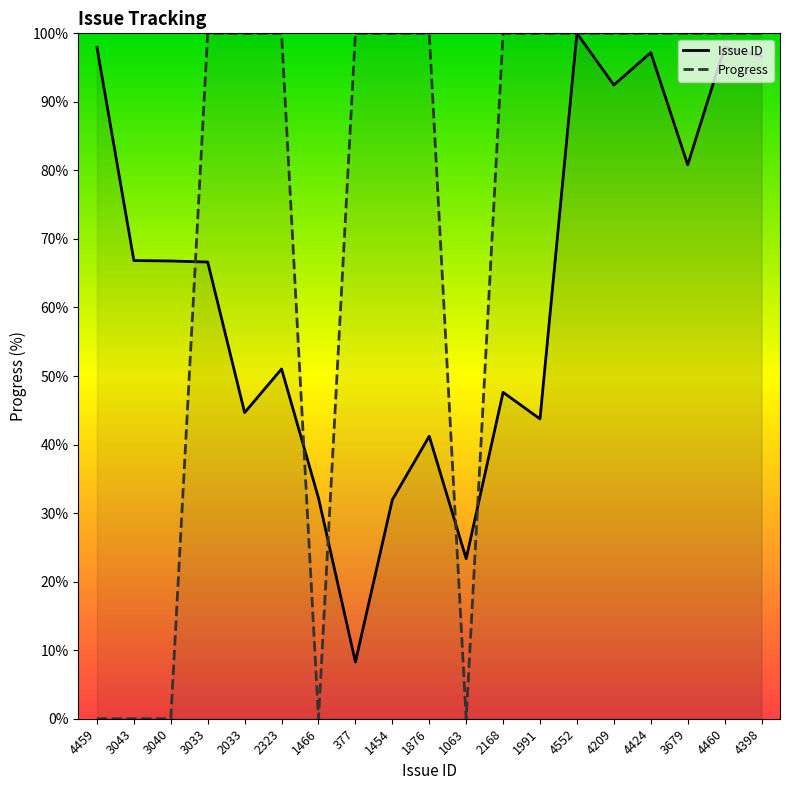

Where is the first local maximum for Issue ID?

2323